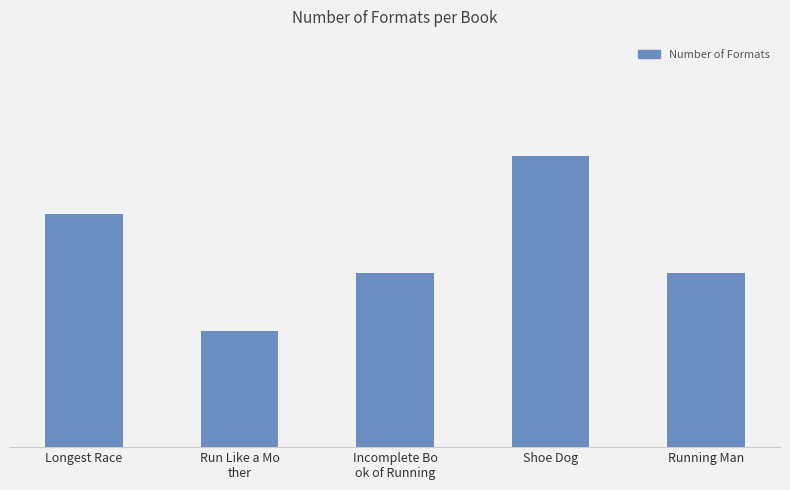

What value does the data have at Running Man?

3